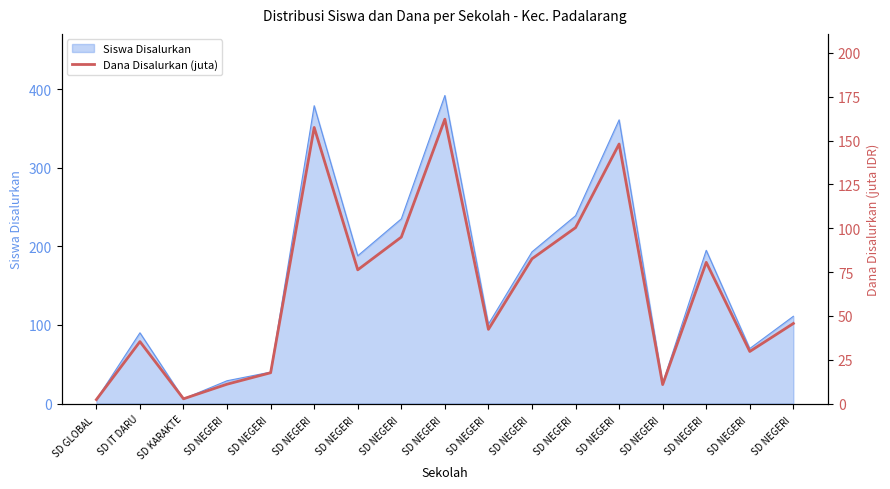

Which category has the highest value across all series?

SD NEGERI 